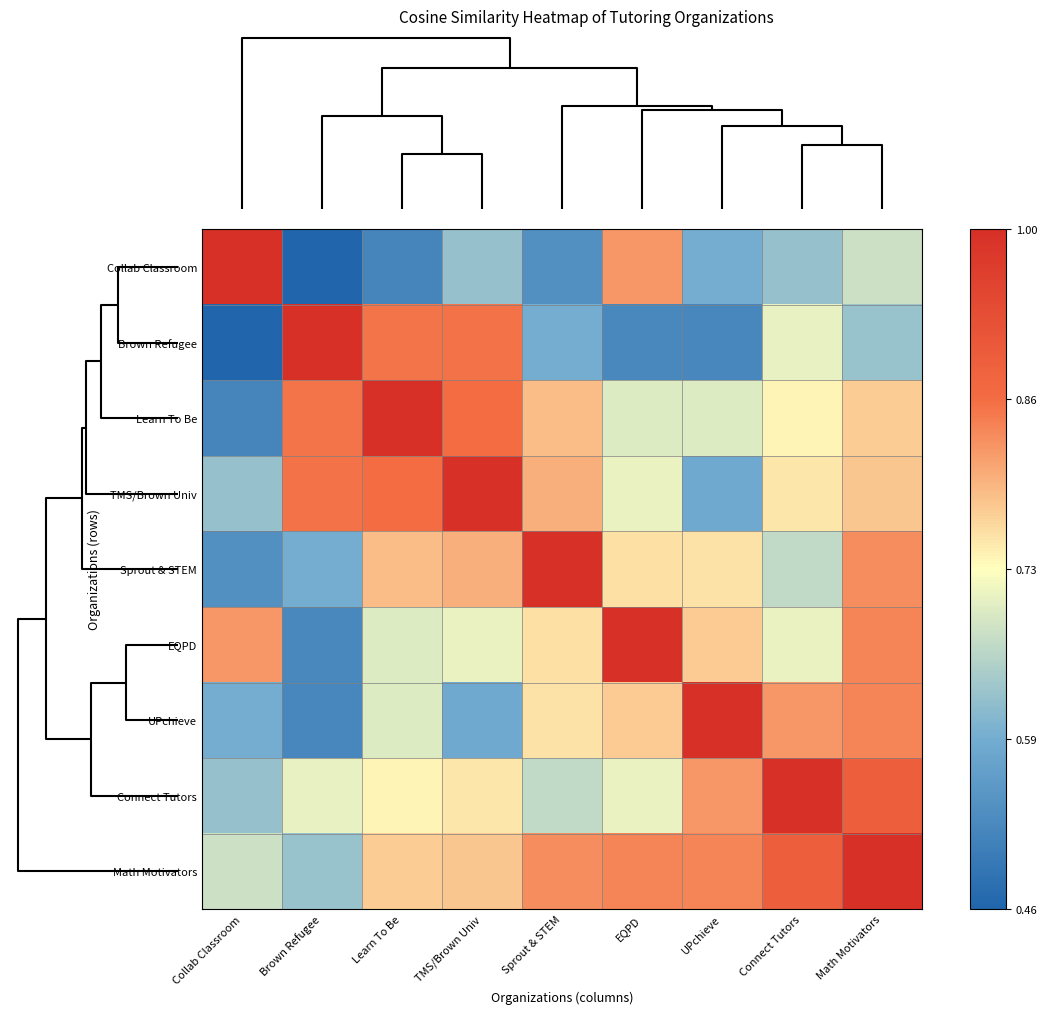

Between UPchieve and Brown Refugee, which is larger?

UPchieve